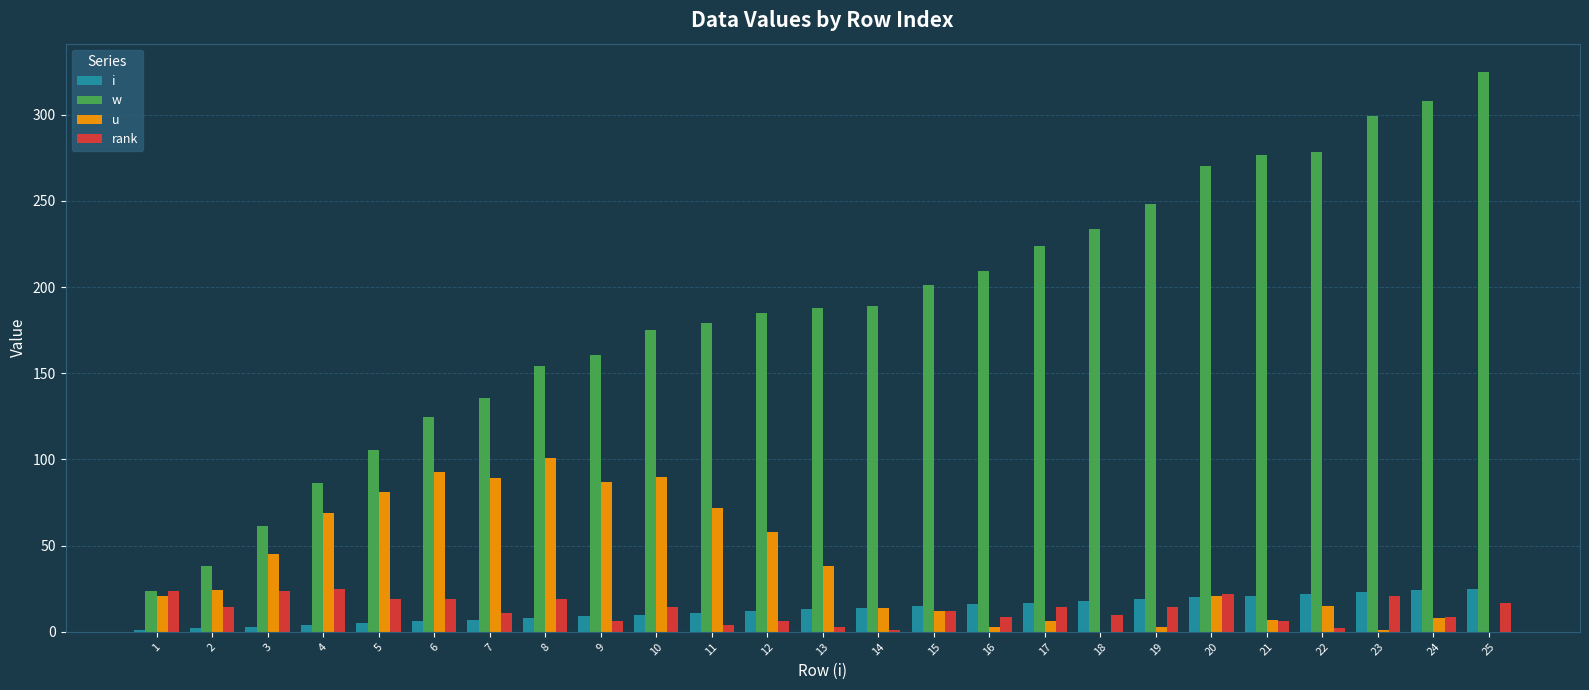

What are all the series names shown in the legend?

i, w, u, rank